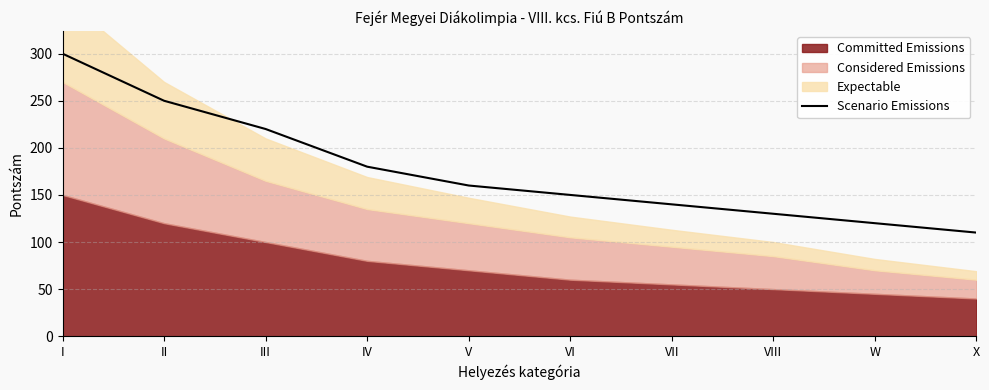

The chart shows a value of 130 at VIII. True or false?

True